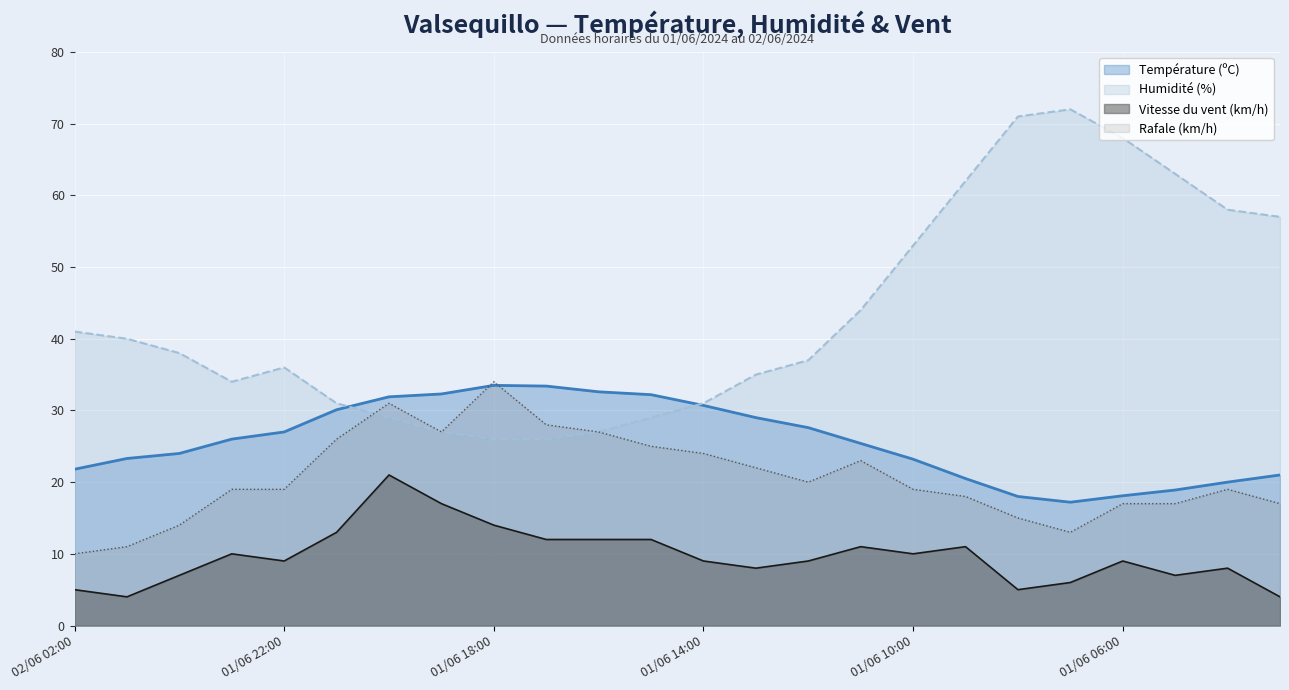

The Température (ºC) series shows 23.2 at 01/06 10:00. True or false?

True